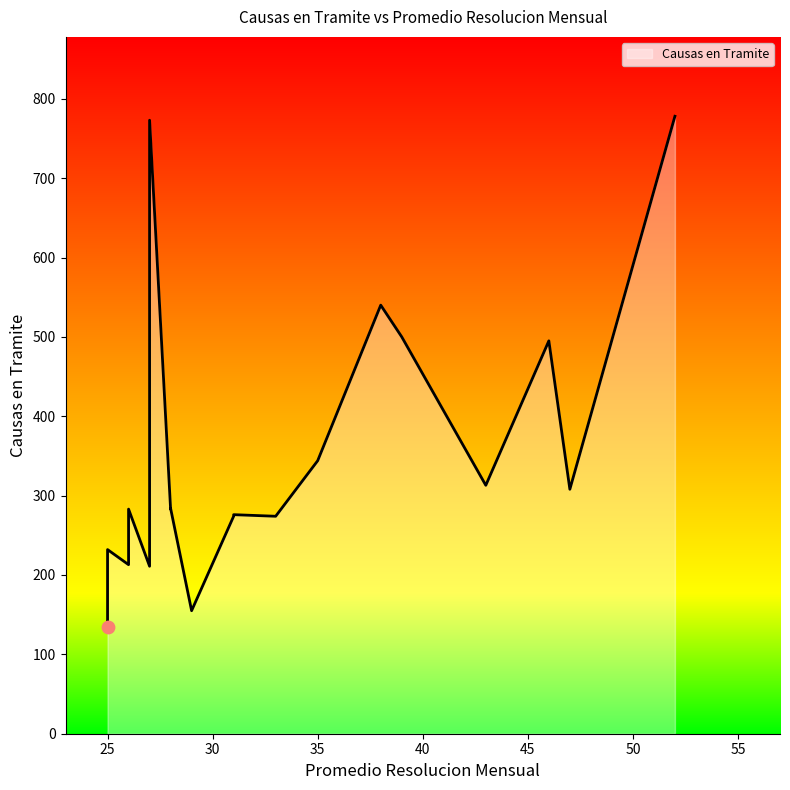

Between 25 and 31, which is larger?

31